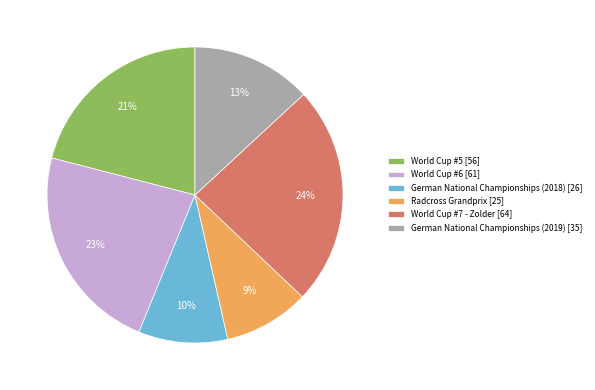

Is the sum of World Cup #6 and World Cup #5 greater than half?

No